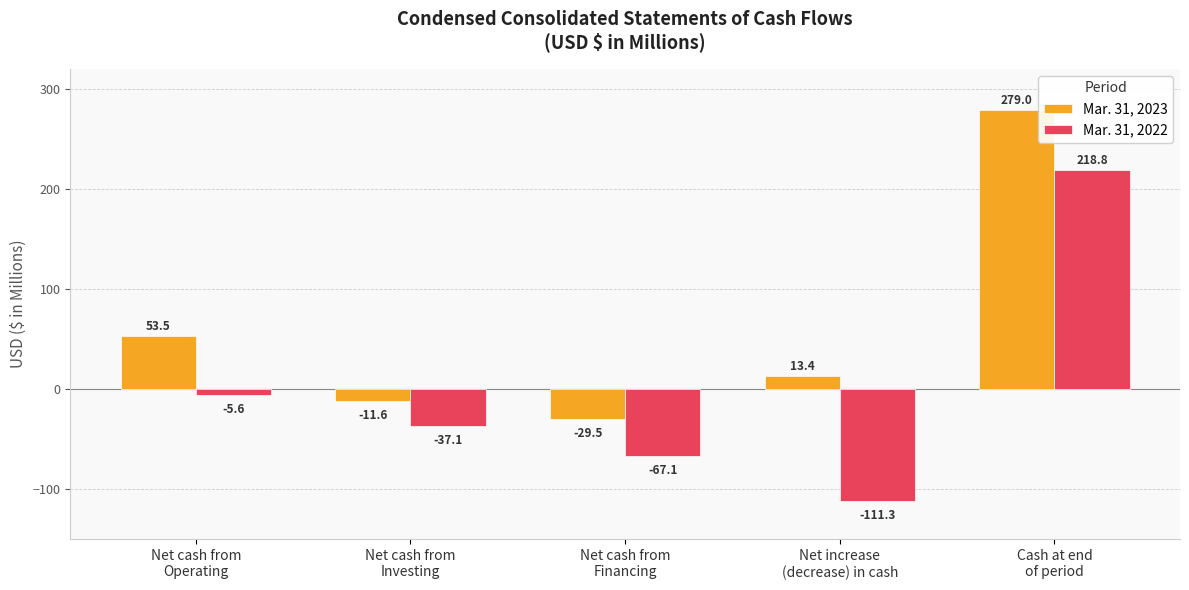

True or false: Mar. 31, 2022 has a value of -67.1 at Net cash from
Financing.

True